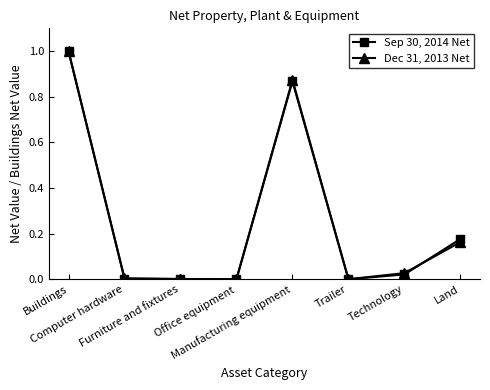

What is the maximum value for Sep 30, 2014 Net?

1.0